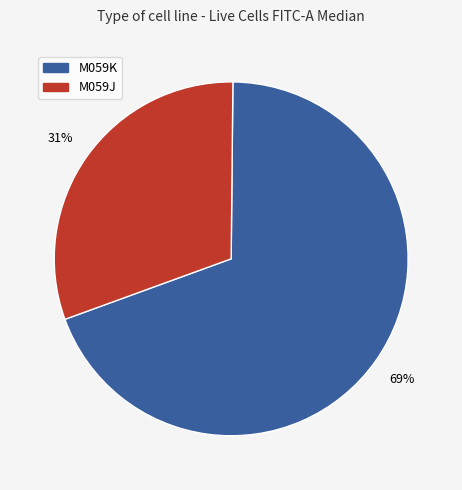

Combined, do M059K and M059J account for over 50%?

Yes